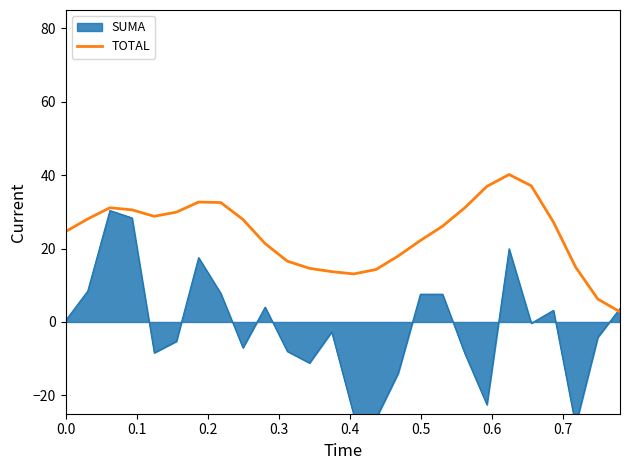

What is the lowest value of the TOTAL series?

2.8